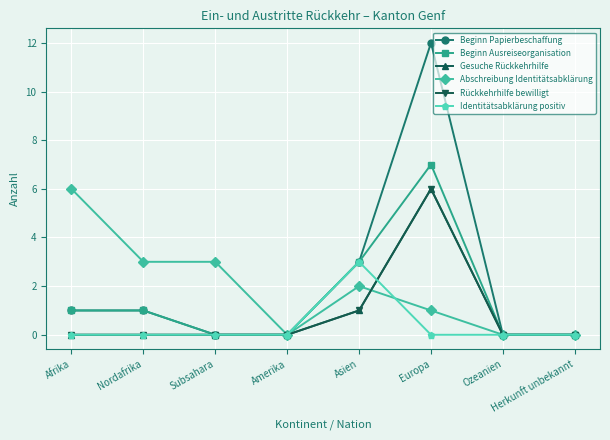

Reading left to right, list all the values displayed in this chart.

Beginn Papierbeschaffung: Afrika=1	Nordafrika=1	Subsahara=0	Amerika=0	Asien=3	Europa=12	Ozeanien=0	Herkunft unbekannt=0
Beginn Ausreiseorganisation: Afrika=1	Nordafrika=1	Subsahara=0	Amerika=0	Asien=3	Europa=7	Ozeanien=0	Herkunft unbekannt=0
Gesuche Rückkehrhilfe: Afrika=0	Nordafrika=0	Subsahara=0	Amerika=0	Asien=1	Europa=6	Ozeanien=0	Herkunft unbekannt=0
Abschreibung Identitätsabklärung: Afrika=6	Nordafrika=3	Subsahara=3	Amerika=0	Asien=2	Europa=1	Ozeanien=0	Herkunft unbekannt=0
Rückkehrhilfe bewilligt: Afrika=0	Nordafrika=0	Subsahara=0	Amerika=0	Asien=1	Europa=6	Ozeanien=0	Herkunft unbekannt=0
Identitätsabklärung positiv: Afrika=0	Nordafrika=0	Subsahara=0	Amerika=0	Asien=3	Europa=0	Ozeanien=0	Herkunft unbekannt=0